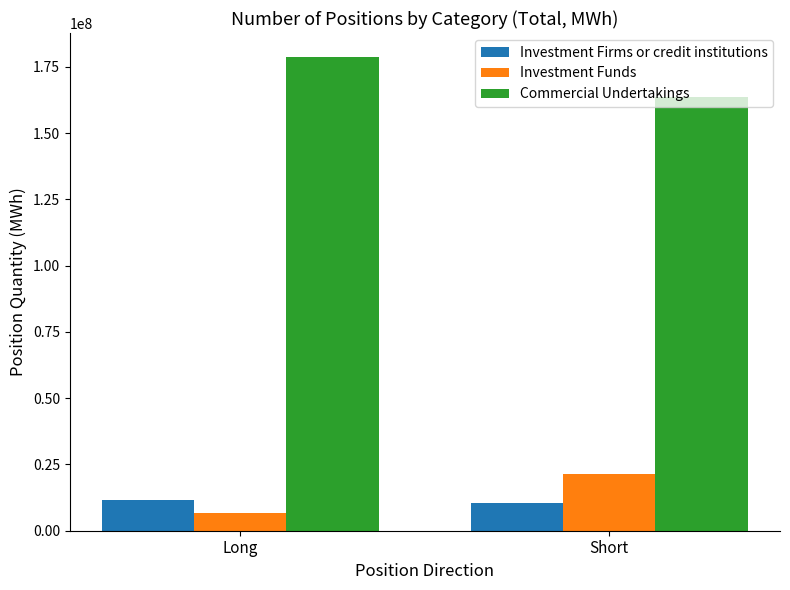

What is the approximate value of Commercial Undertakings at Short?

163483857.7